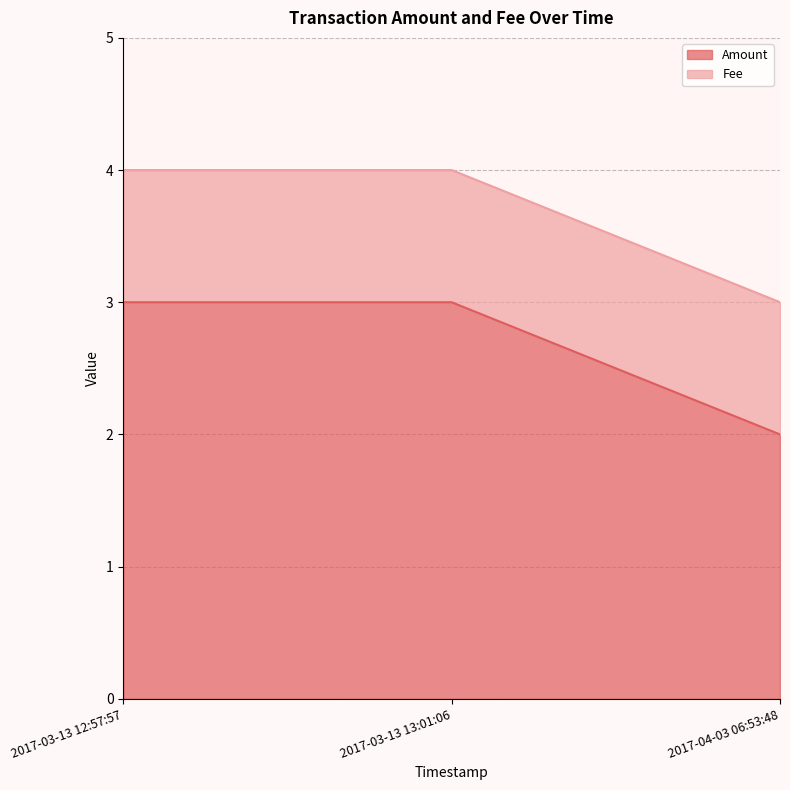

True or false: Amount has a value of 0.8 at 2017-03-13 13:01:06.

False